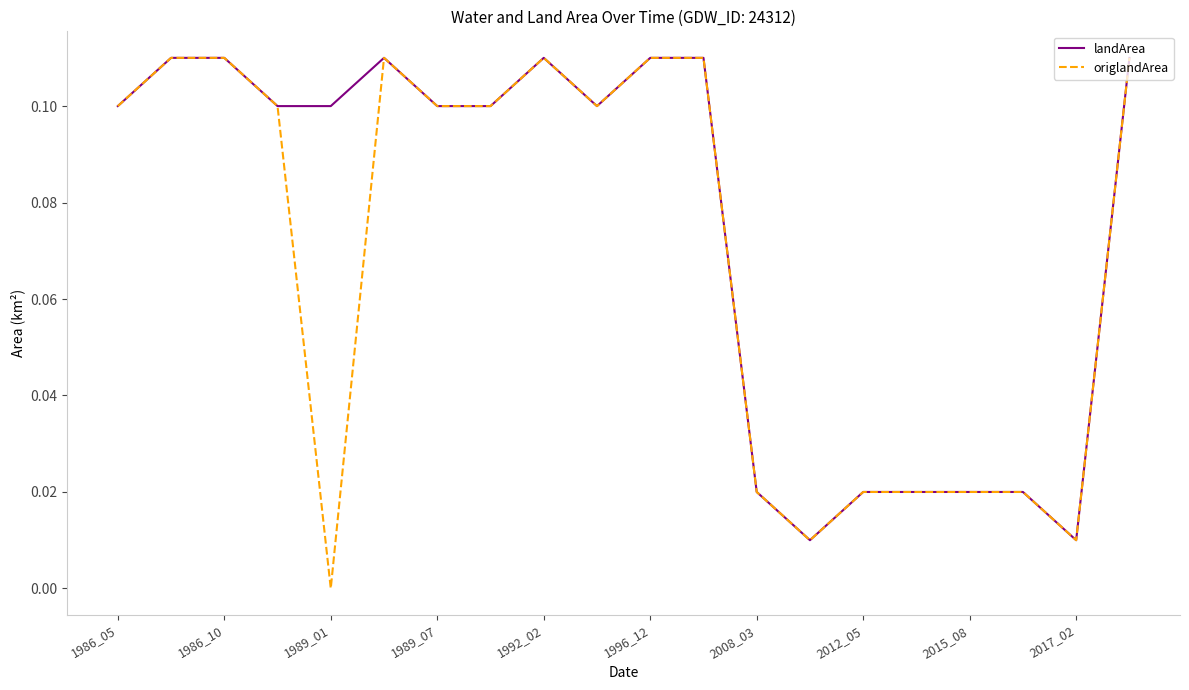

List the series in order of their overall mean, highest first.

landArea, origlandArea